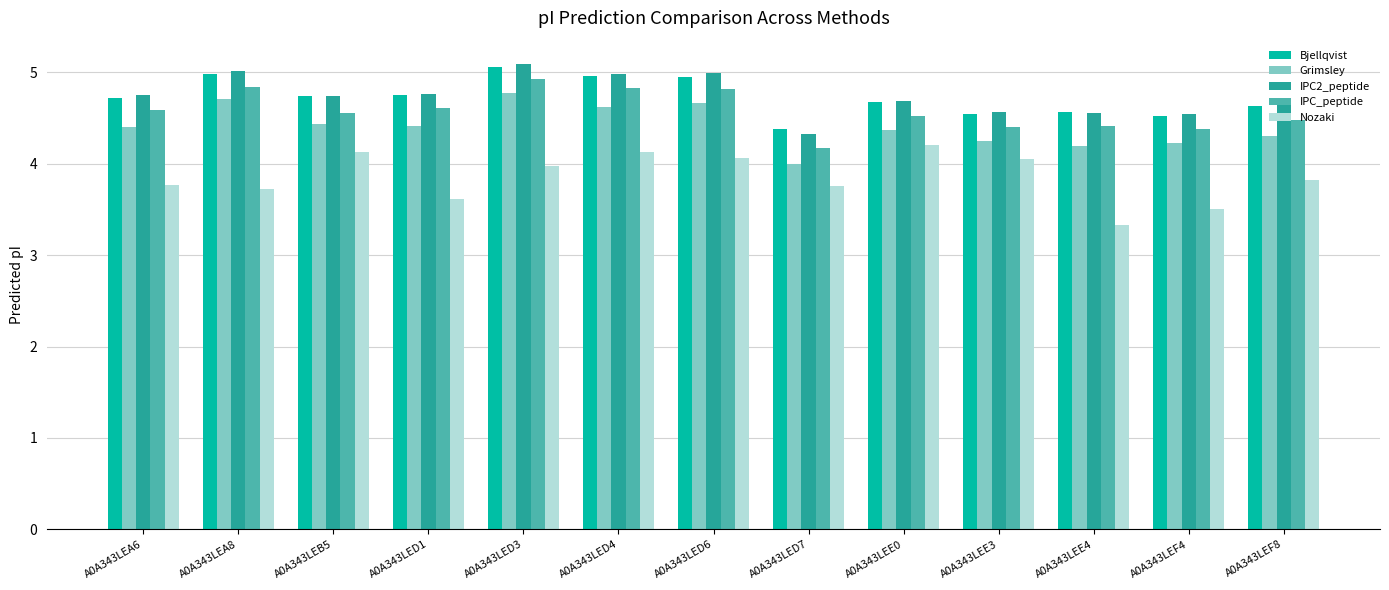

What is the label of the 11th bar from the left?

A0A343LEE4